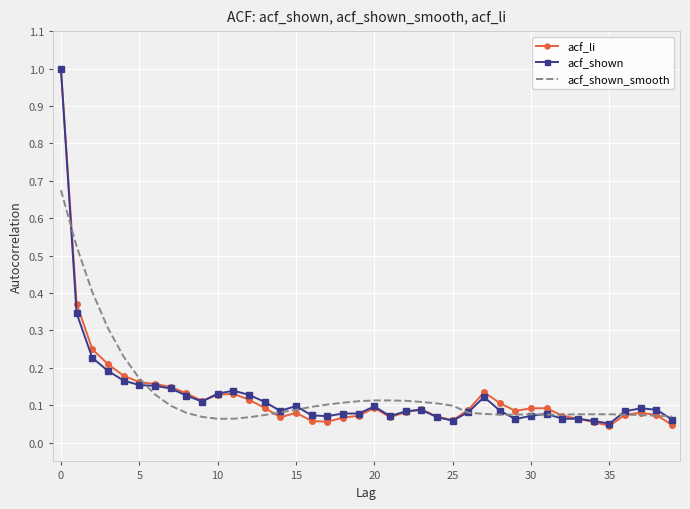

What is the value of the acf_shown_smooth point at the 24th from the left?

0.1